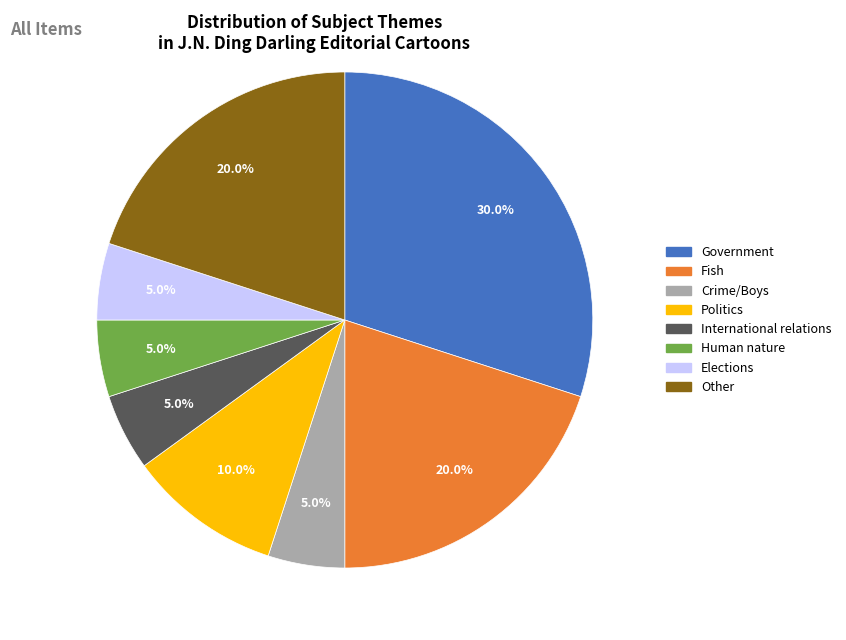

Is there a majority slice in this chart?

No